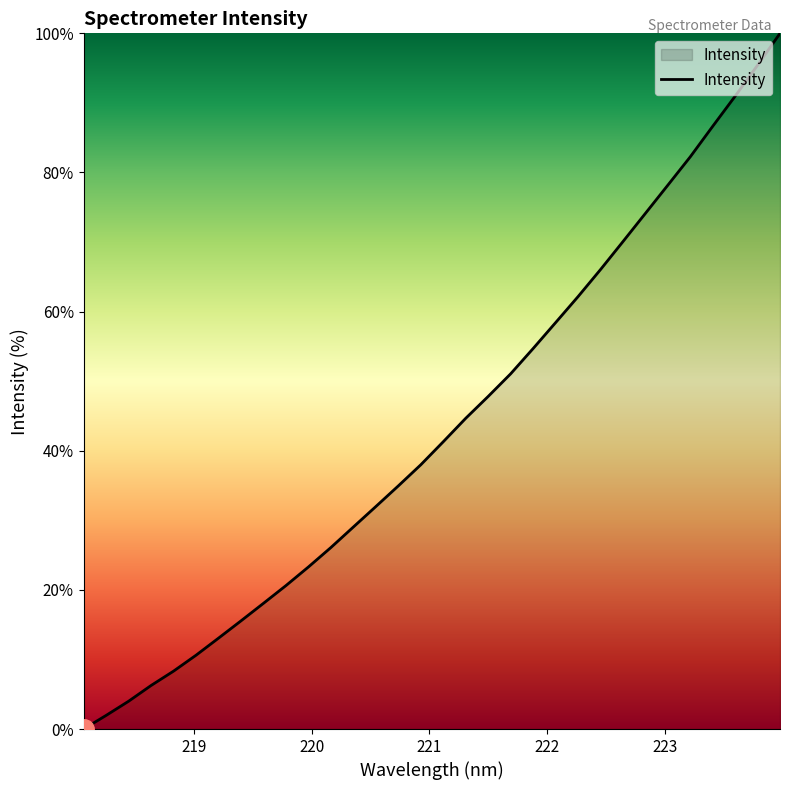

How many lines are shown in the chart?

1